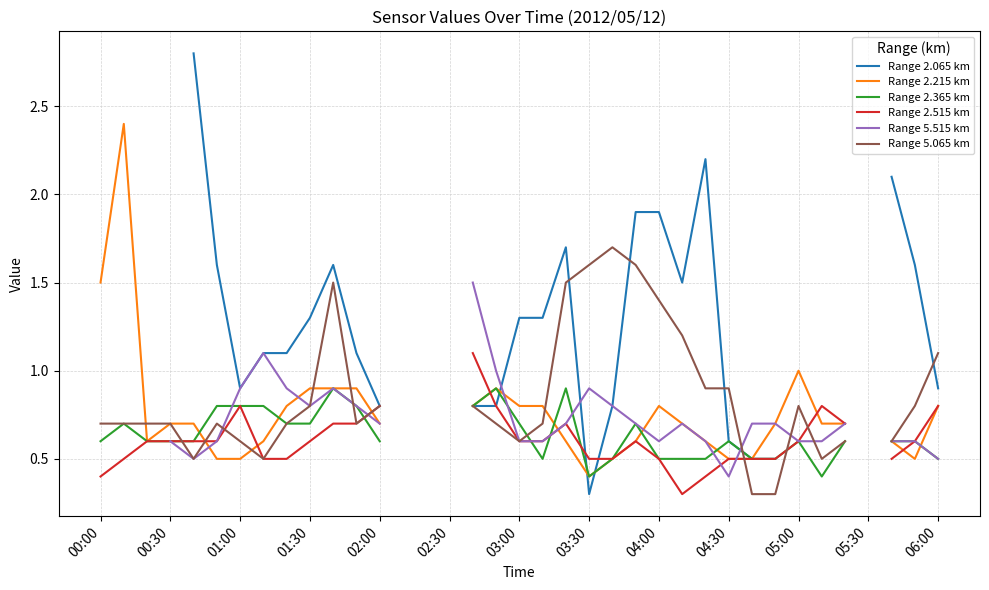

What is the greatest value displayed?

2.8